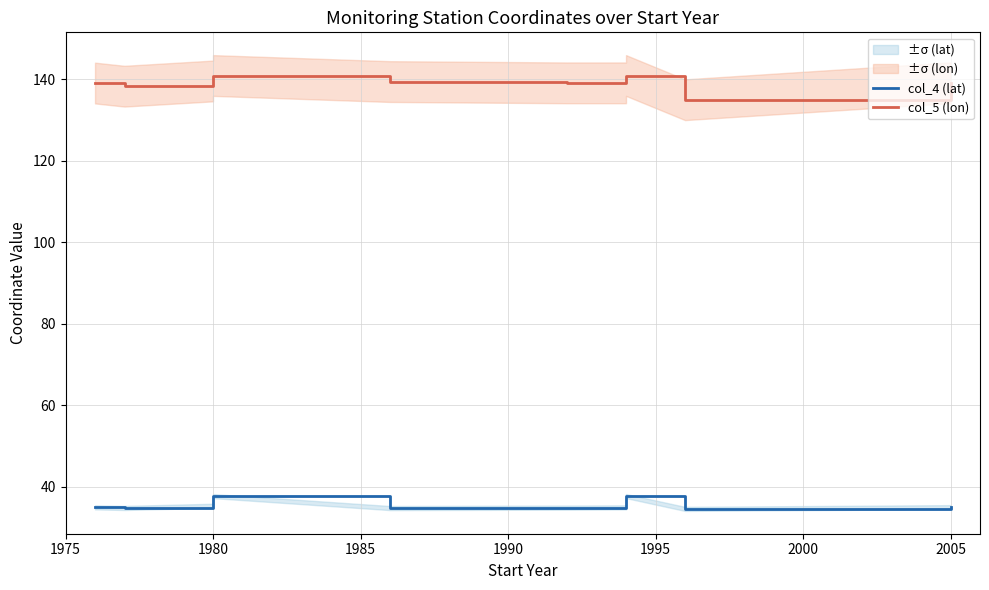

In col_4 (lat), how many points are lower than both neighbors (excluding endpoints)?

3